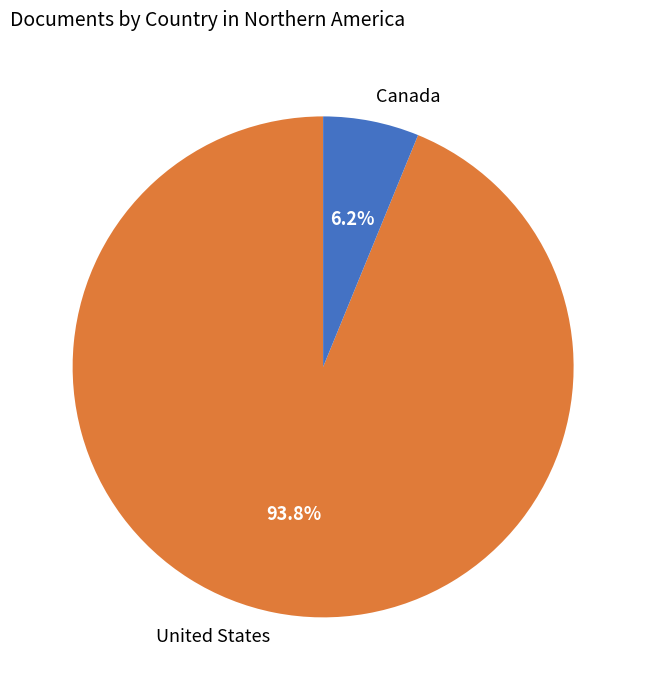

Does any single category account for the majority?

Yes